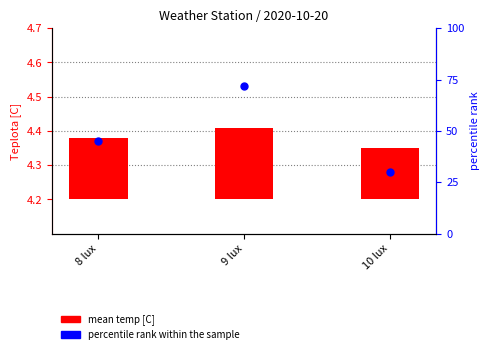

Which series has the largest Y range (max minus min)?

percentile rank within the sample